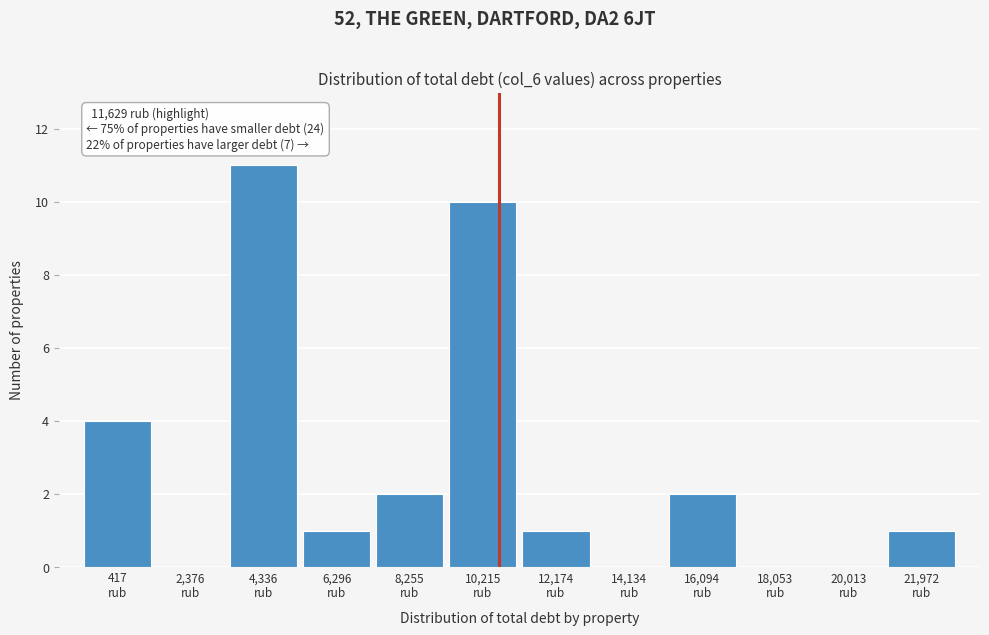

What is the greatest value displayed?

11